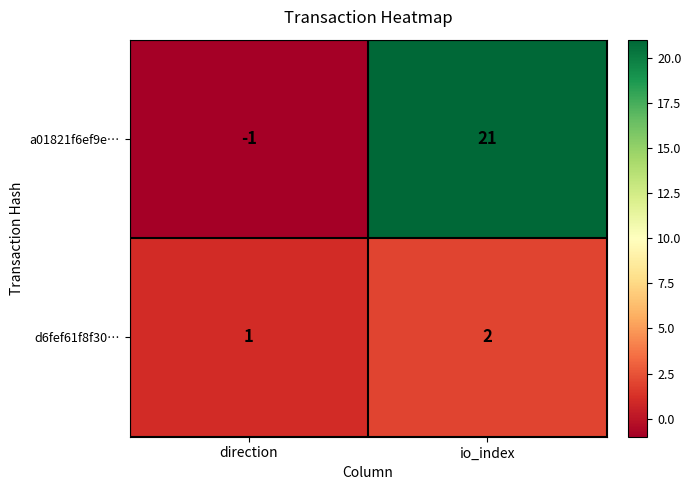

The d6fef61f8f30… series shows 1 at io_index. True or false?

False